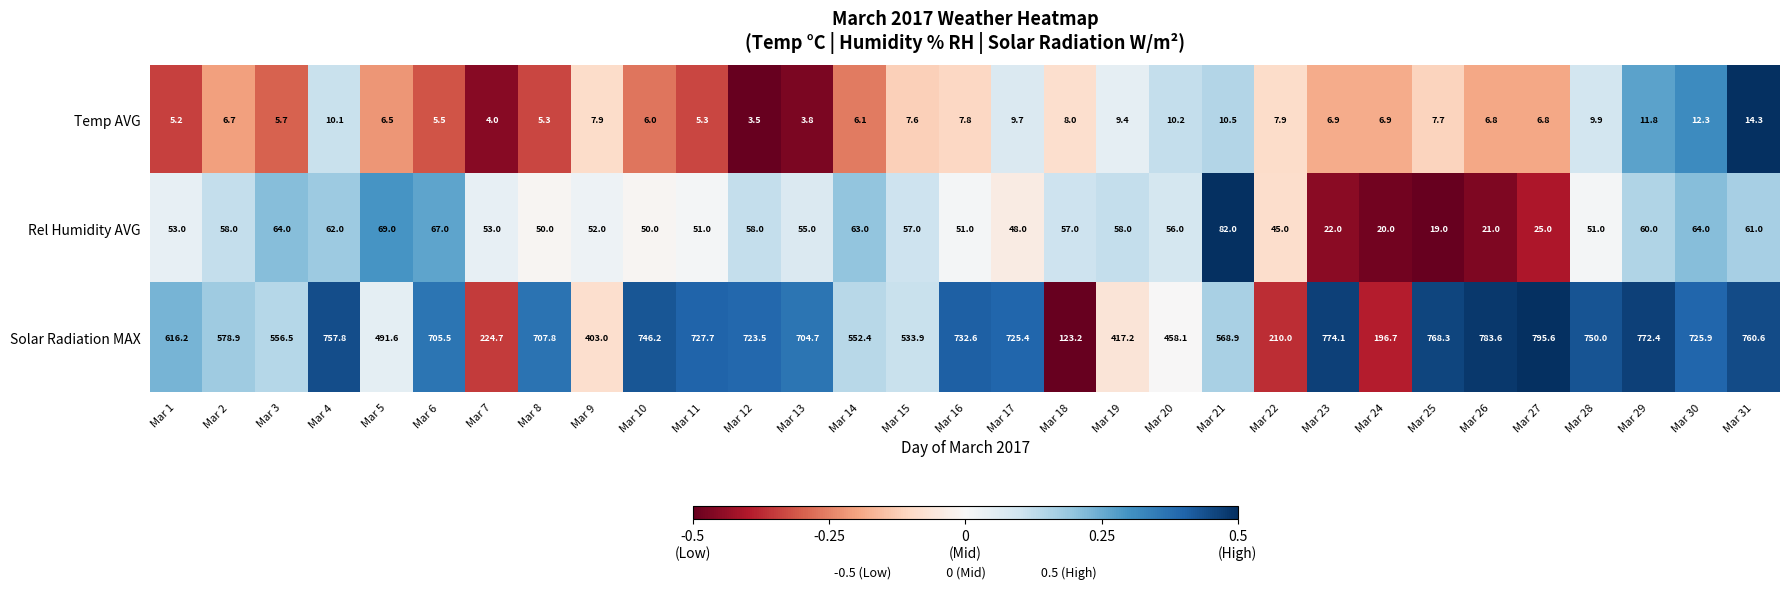

What is the average value of the Solar Radiation MAX series?

599.8